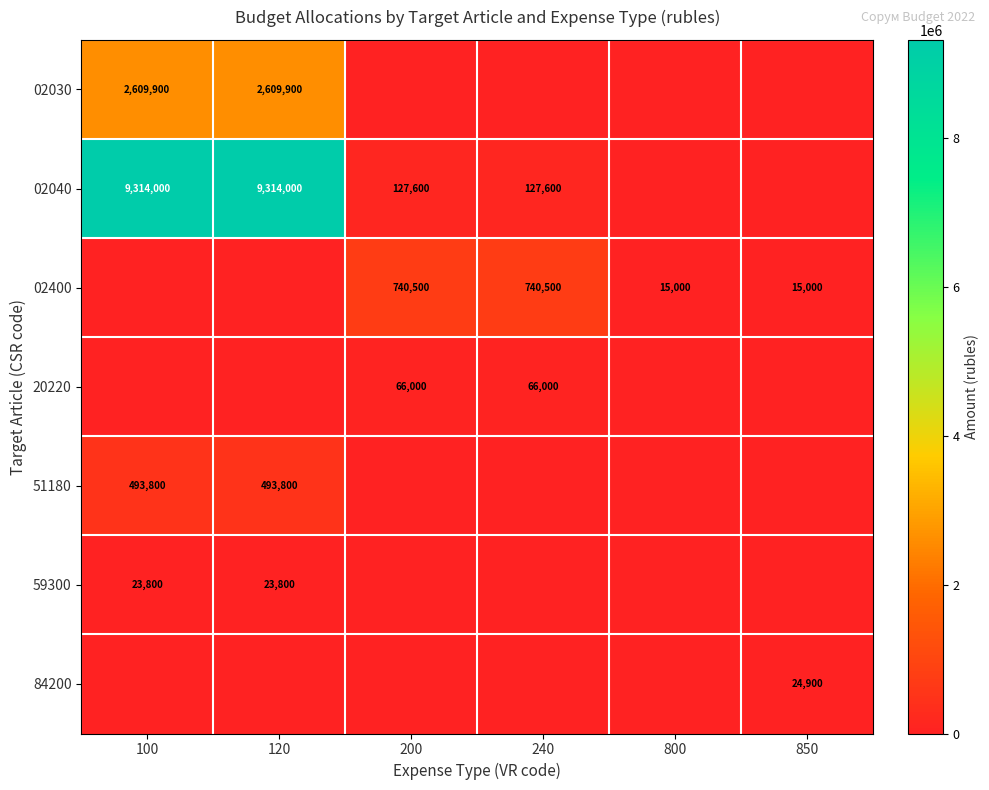

The 59300 series shows 23800 at 100. True or false?

True